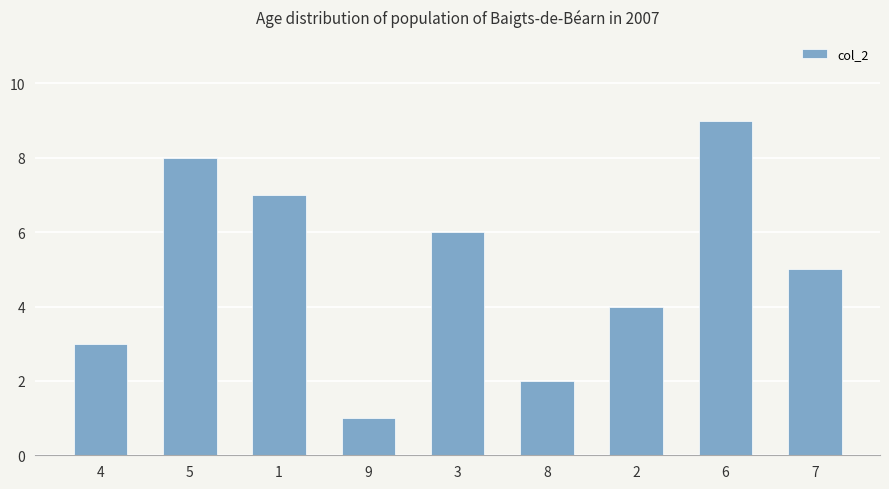

Count the number of categories in the chart.

9